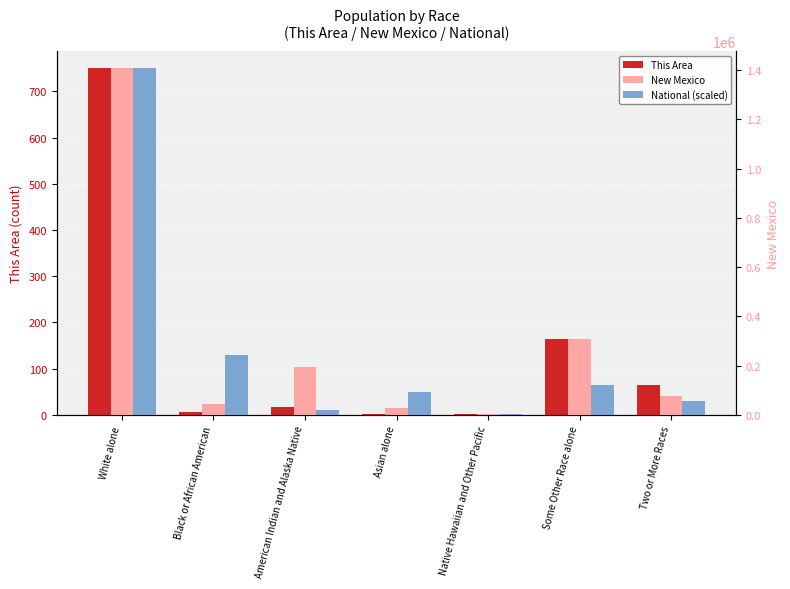

What is the maximum value for This Area?

750.0